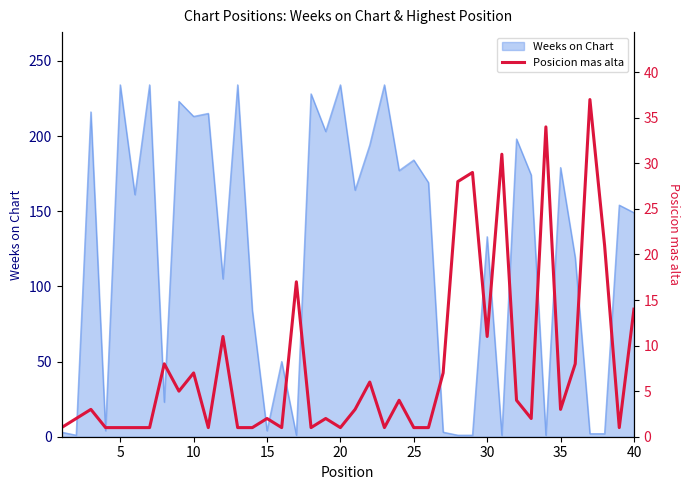

What is the smallest value displayed?

1